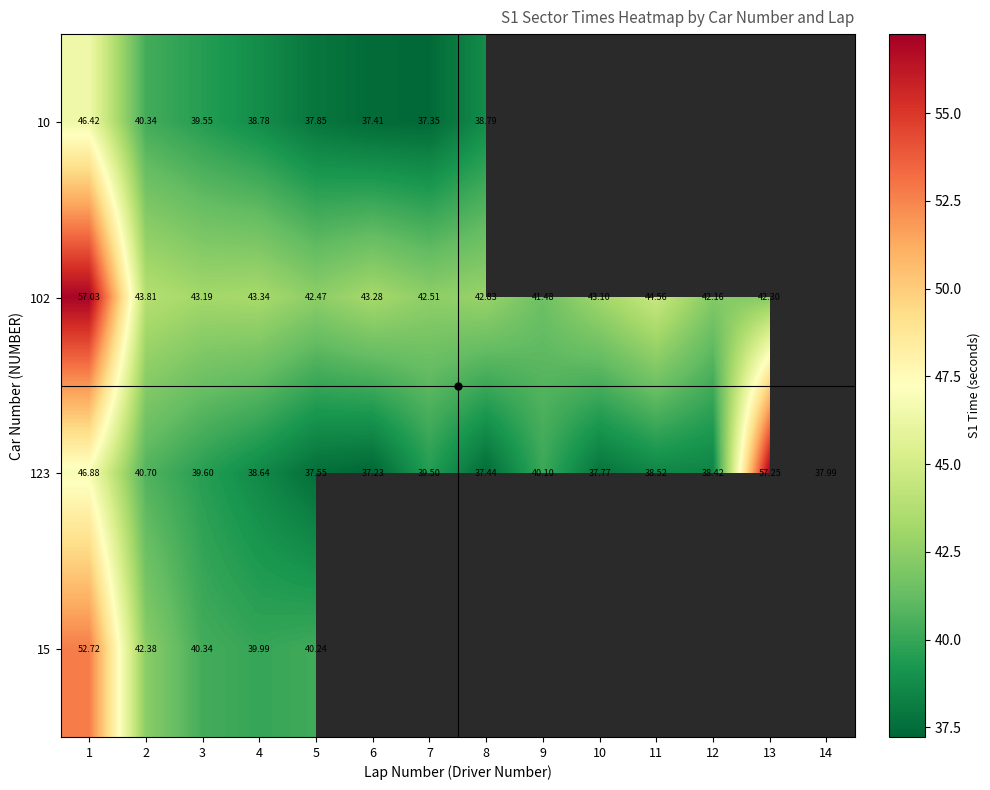

Where is 123 nearest to the value 47?

1